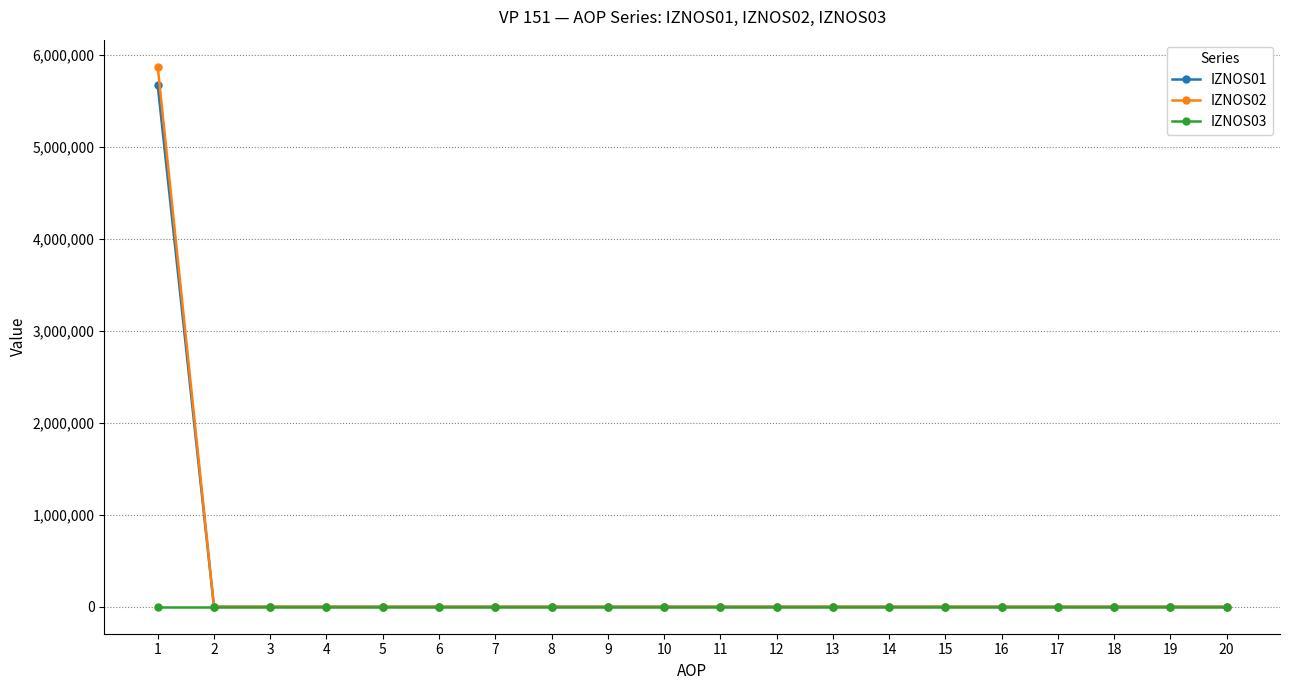

What is the maximum value for IZNOS02?

5874021